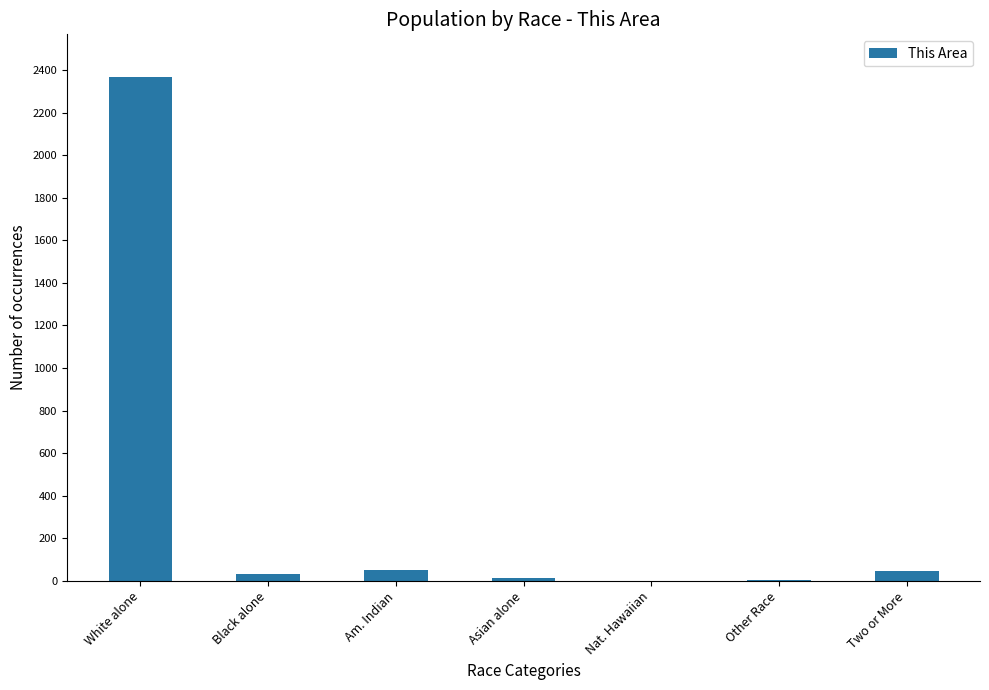

How many distinct data groups are displayed?

1